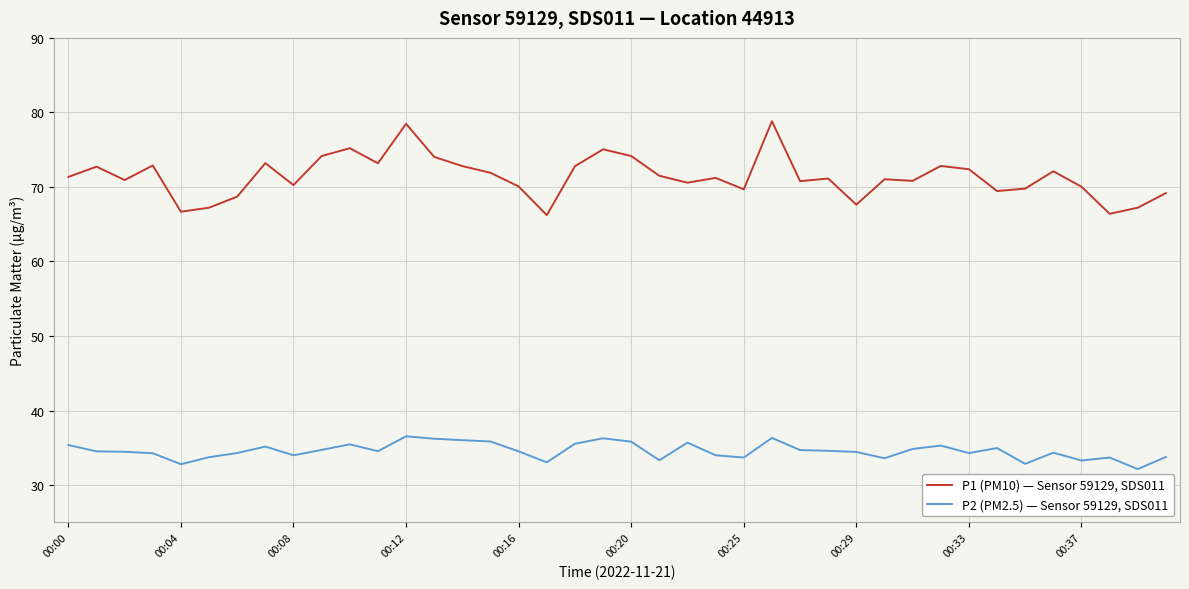

True or false: P1 (PM10) — Sensor 59129, SDS011 has more than 2 interior local peaks.

True